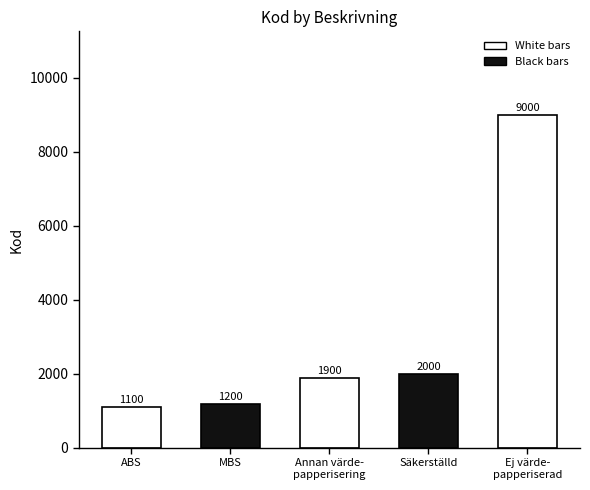

What value does the data have at Ej värdepapperiserad eller säkerställd?

9000